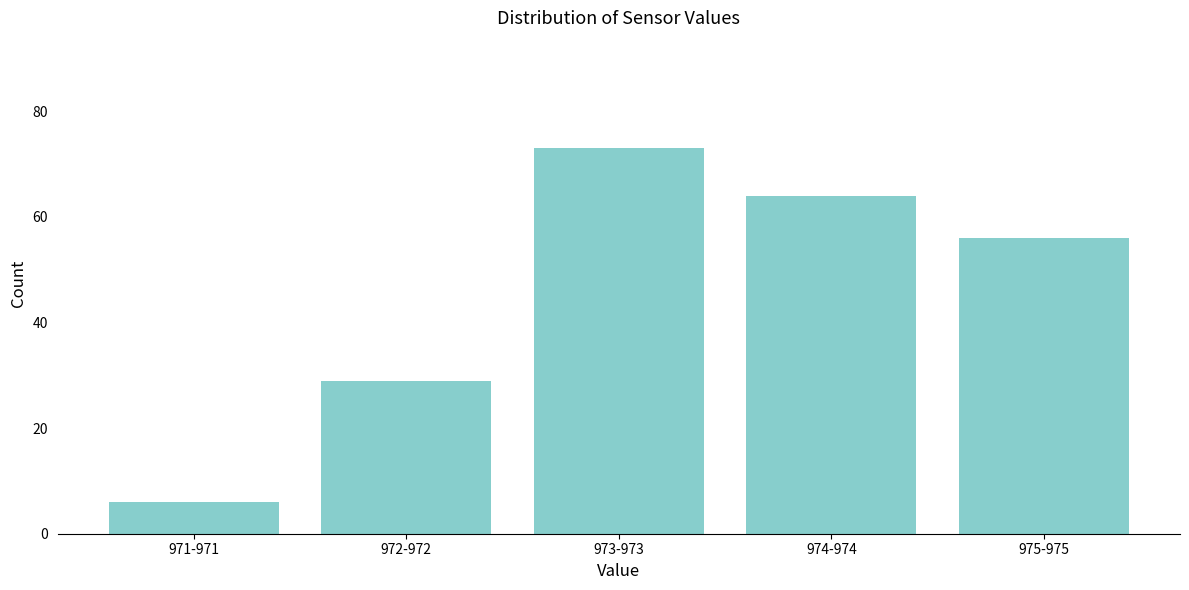

Reading right to left, extract all data points from this chart.

975-975=56	974-974=64	973-973=73	972-972=29	971-971=6